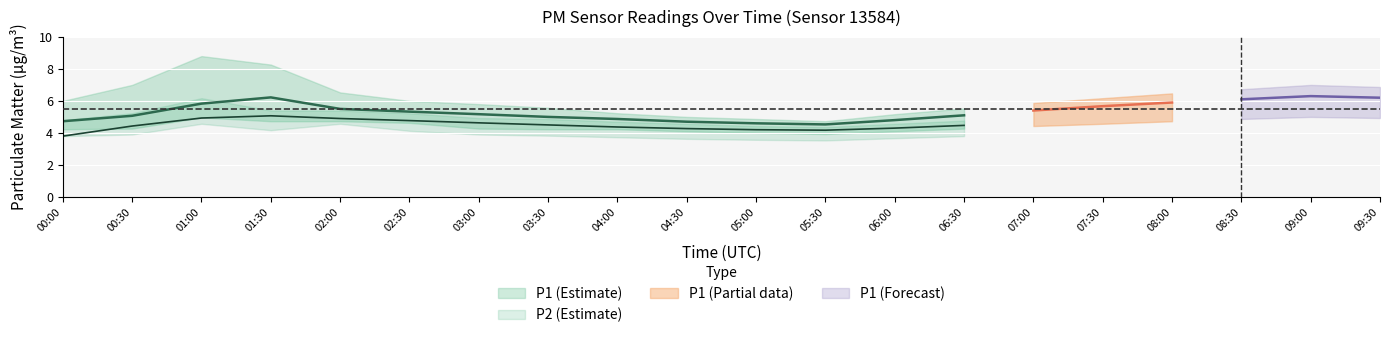

Which has a higher value, 01:30 or 02:30?

01:30